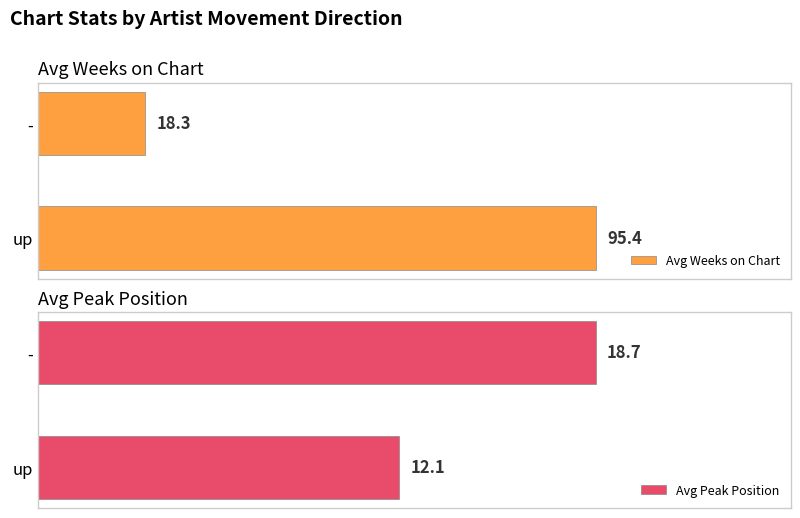

Count the number of categories in the chart.

2